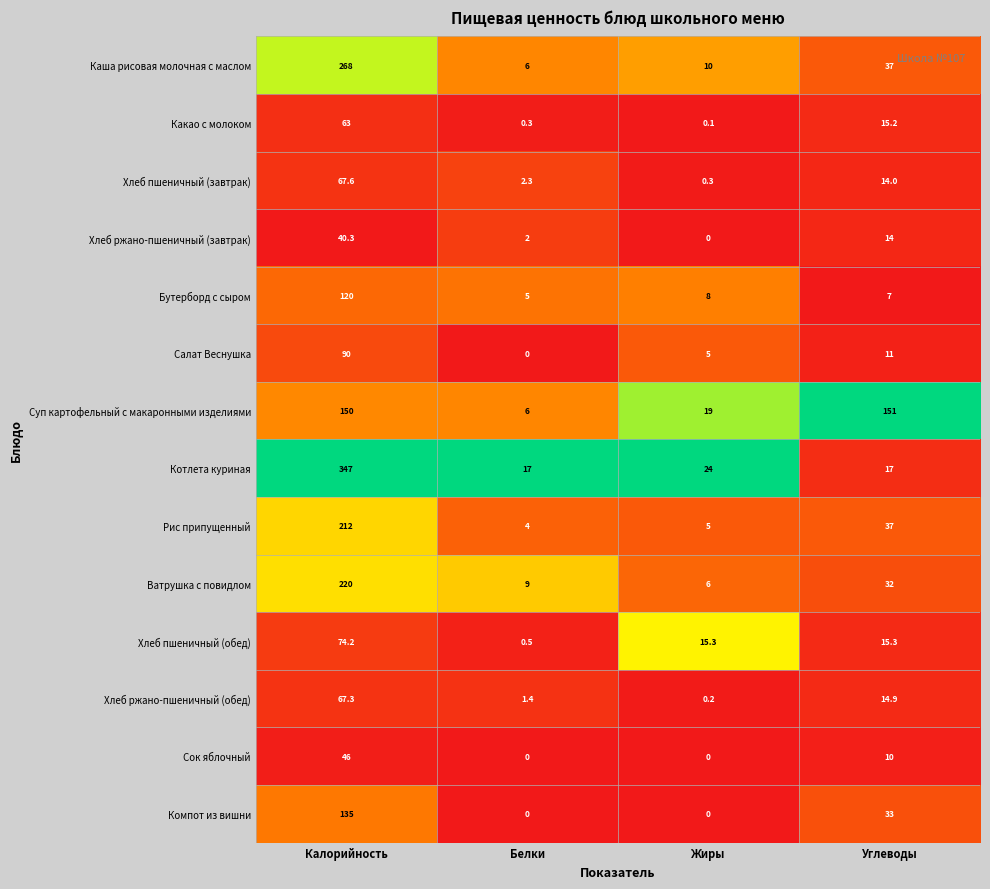

List the series in order of their peak value, lowest first.

Хлеб ржано-пшеничный (завтрак), Сок яблочный, Какао с молоком, Хлеб ржано-пшеничный (обед), Хлеб пшеничный (завтрак), Хлеб пшеничный (обед), Салат Веснушка, Бутерборд с сыром, Компот из вишни, Суп картофельный с макаронными изделиями, Рис припущенный, Ватрушка с повидлом, Каша рисовая молочная с маслом, Котлета куриная